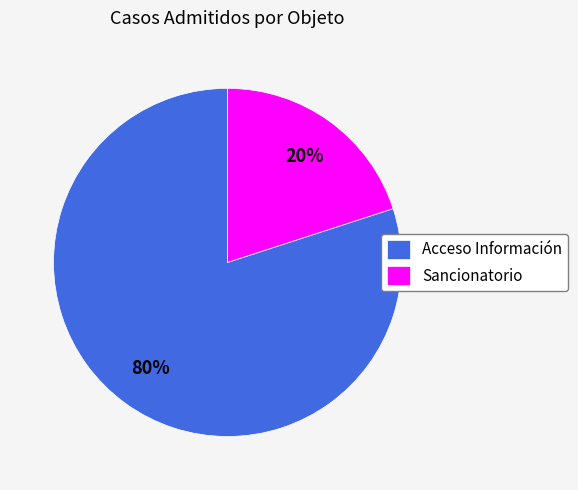

What percentage is the Sancionatorio slice, to the nearest percent?

20%